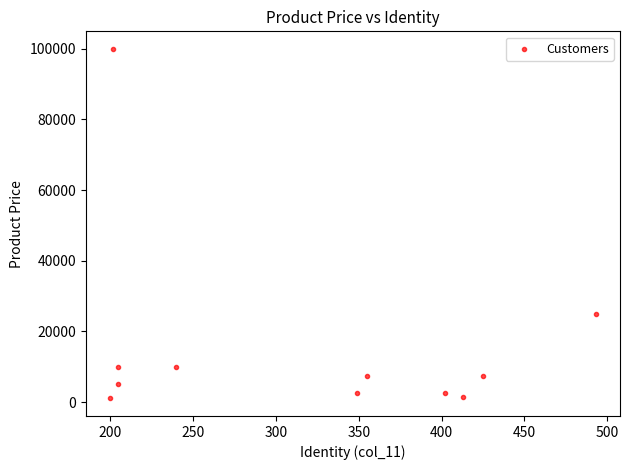

What Y value in the scatter plot is closest to 50500?

25000